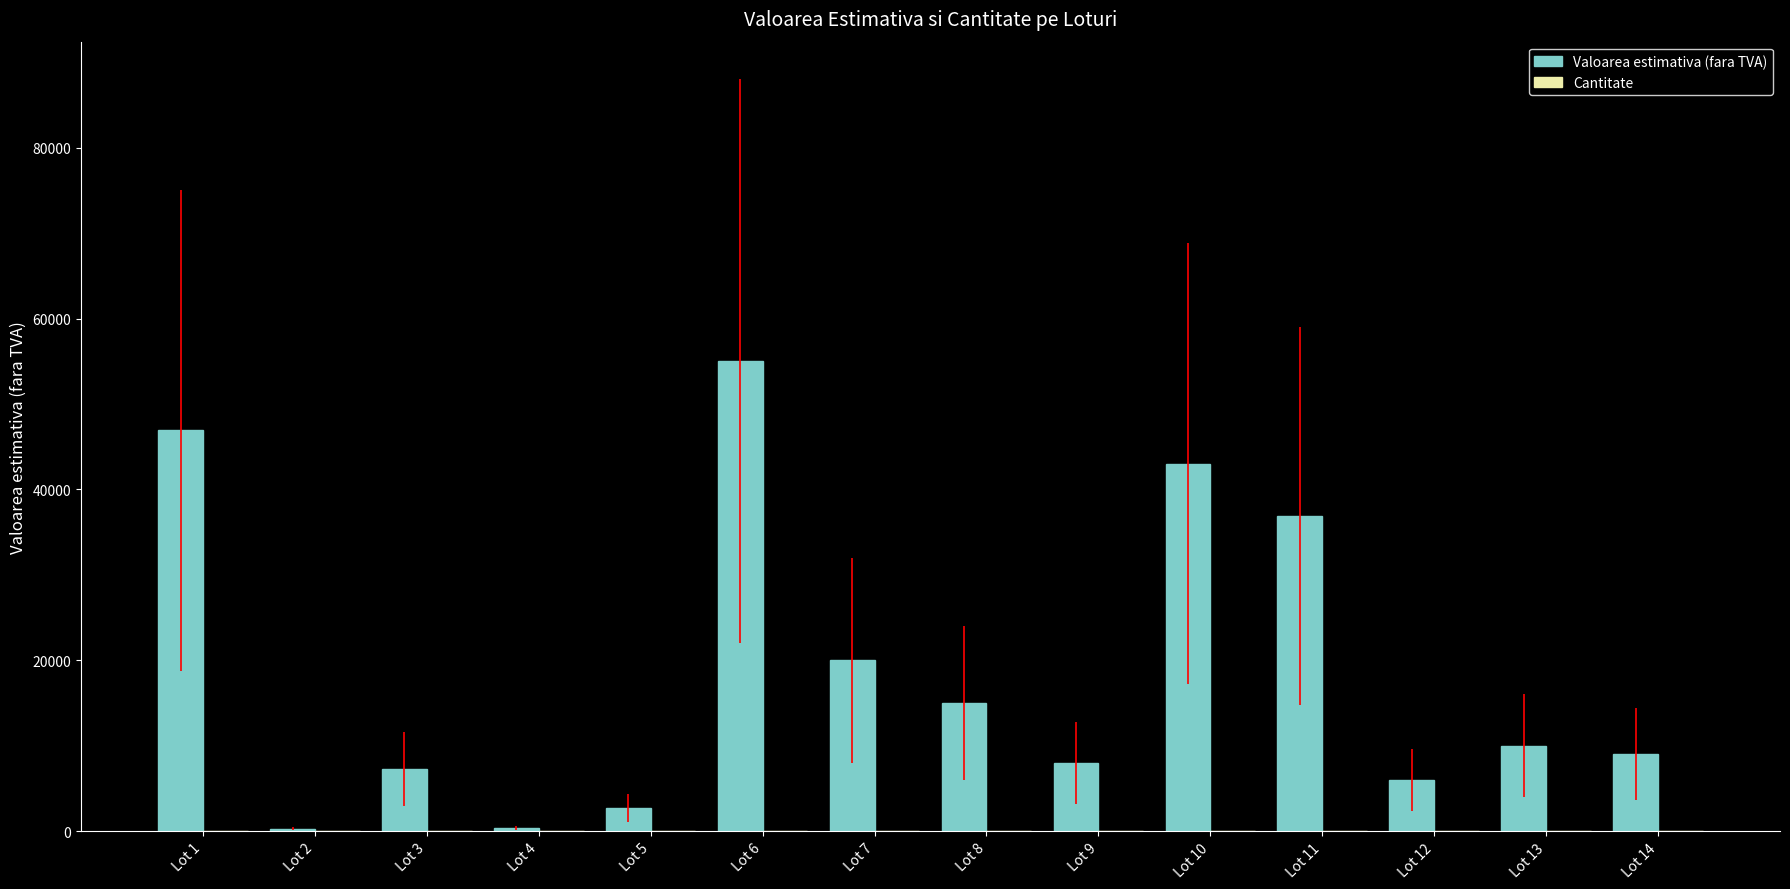

What is the greatest value displayed?

55000